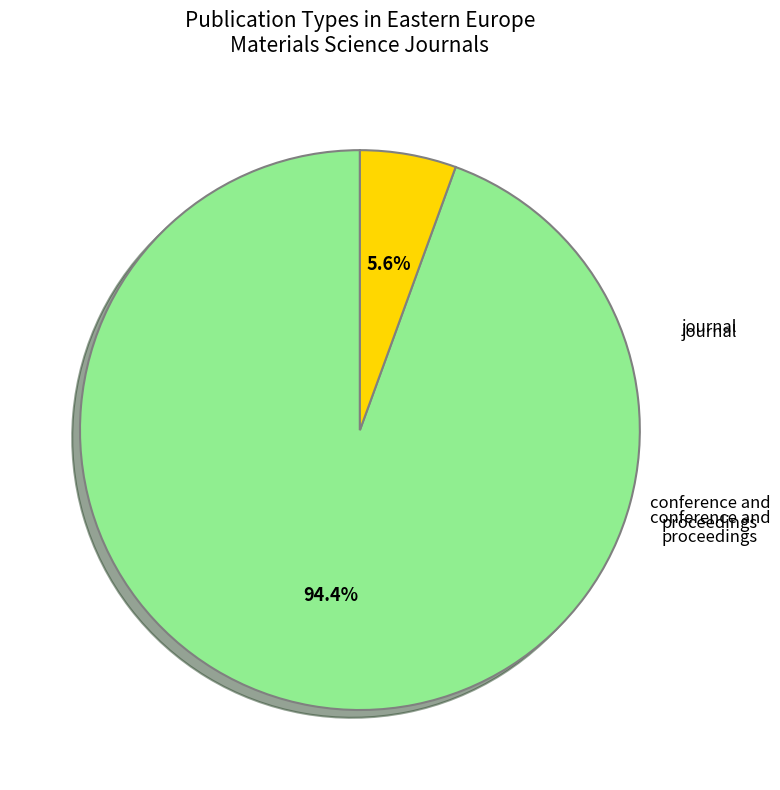

Is there any slice that represents more than half of the pie?

Yes